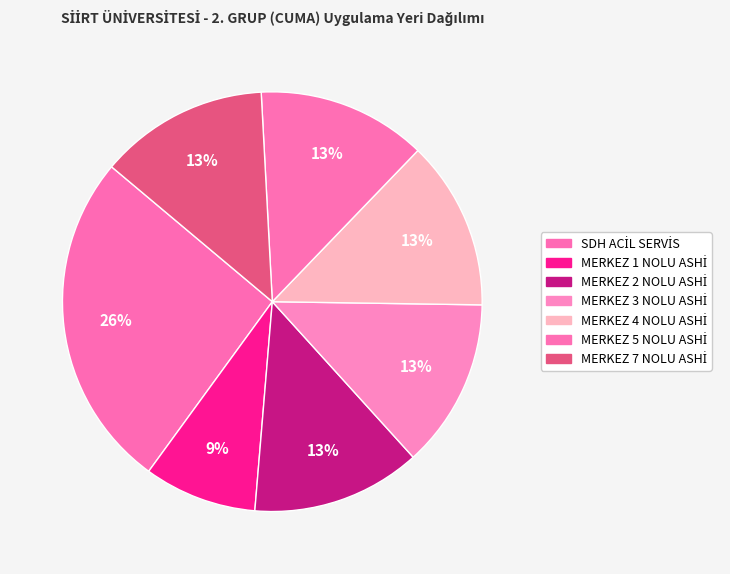

Count the number of slices in the pie.

7